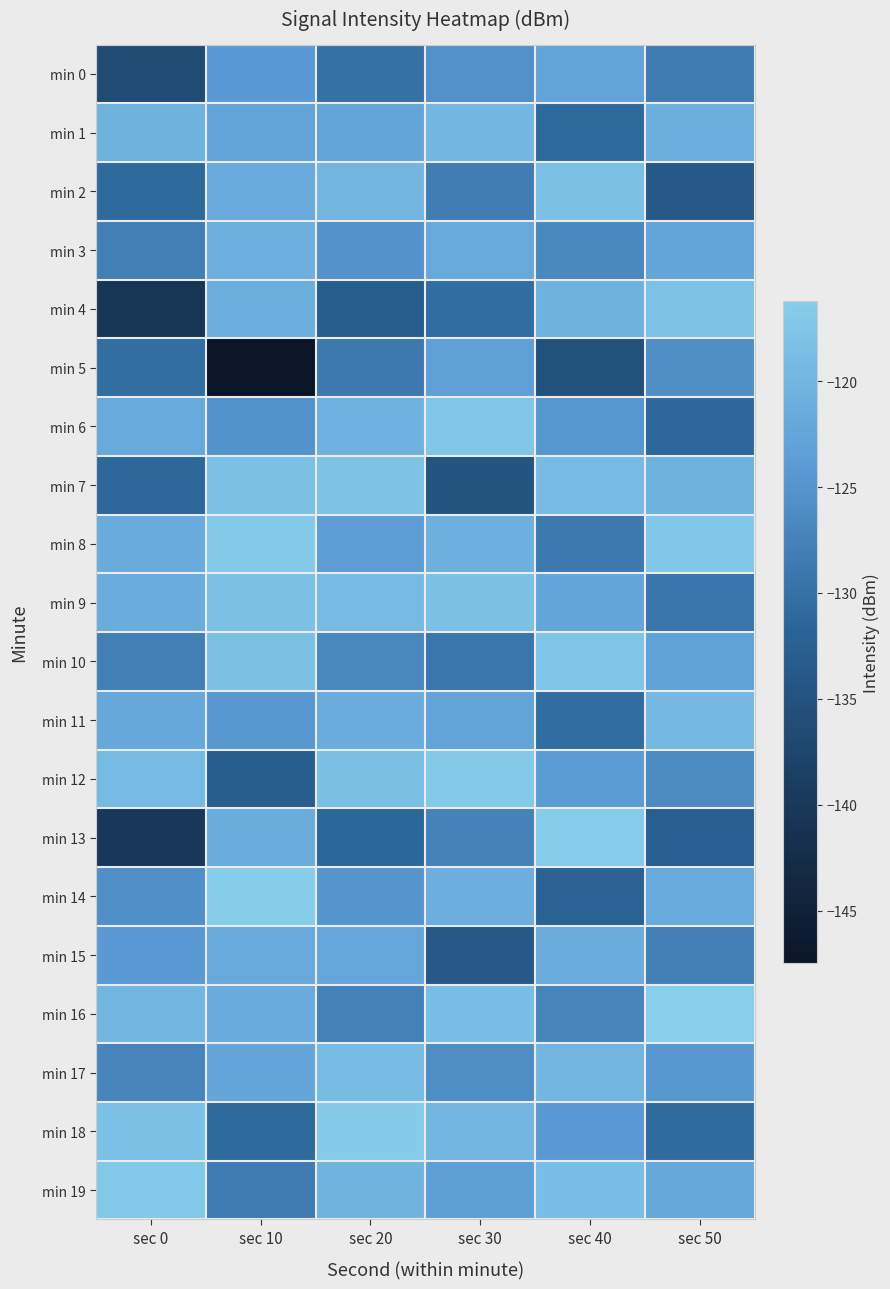

What is the total value across all series at sec 30?

-2479.1